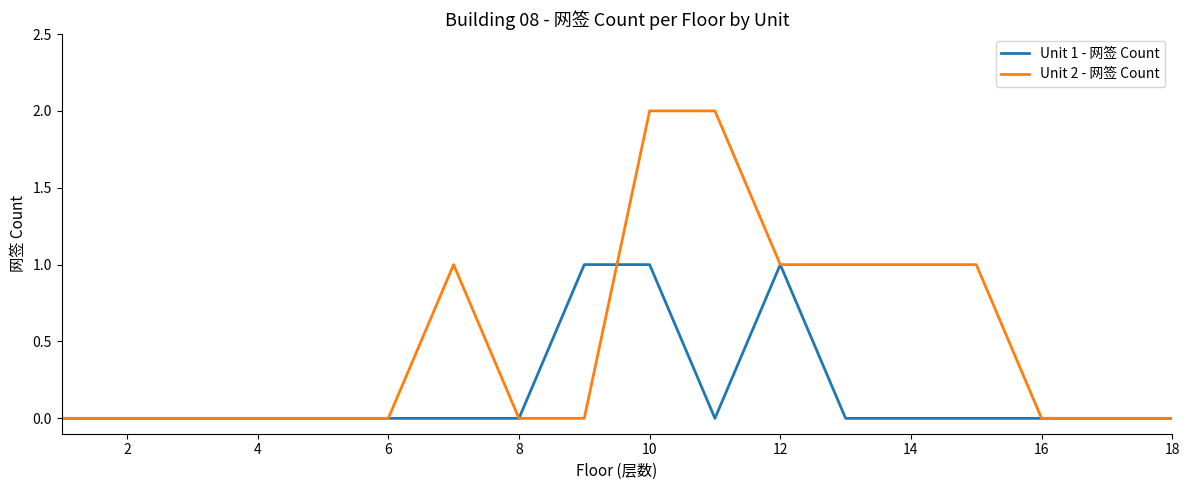

What is the sum of all Unit 1 - 网签 Count values?

3